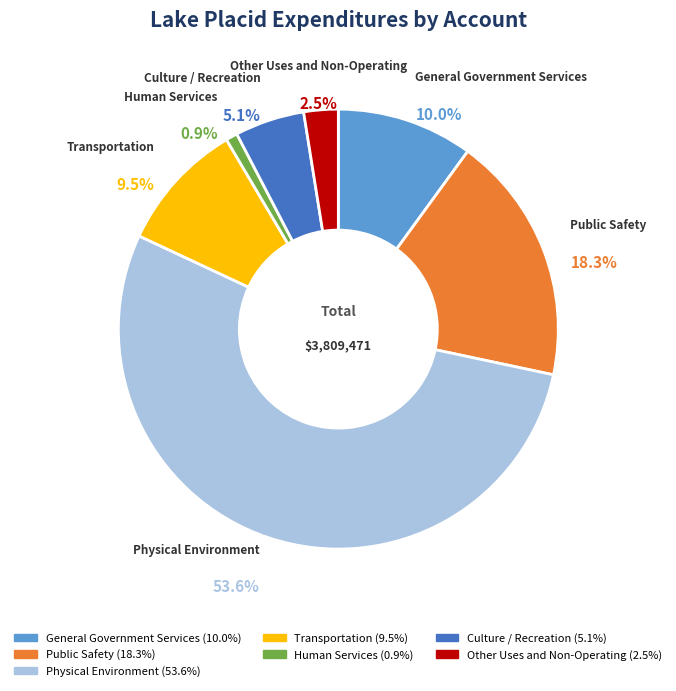

Count the number of slices in the pie.

7